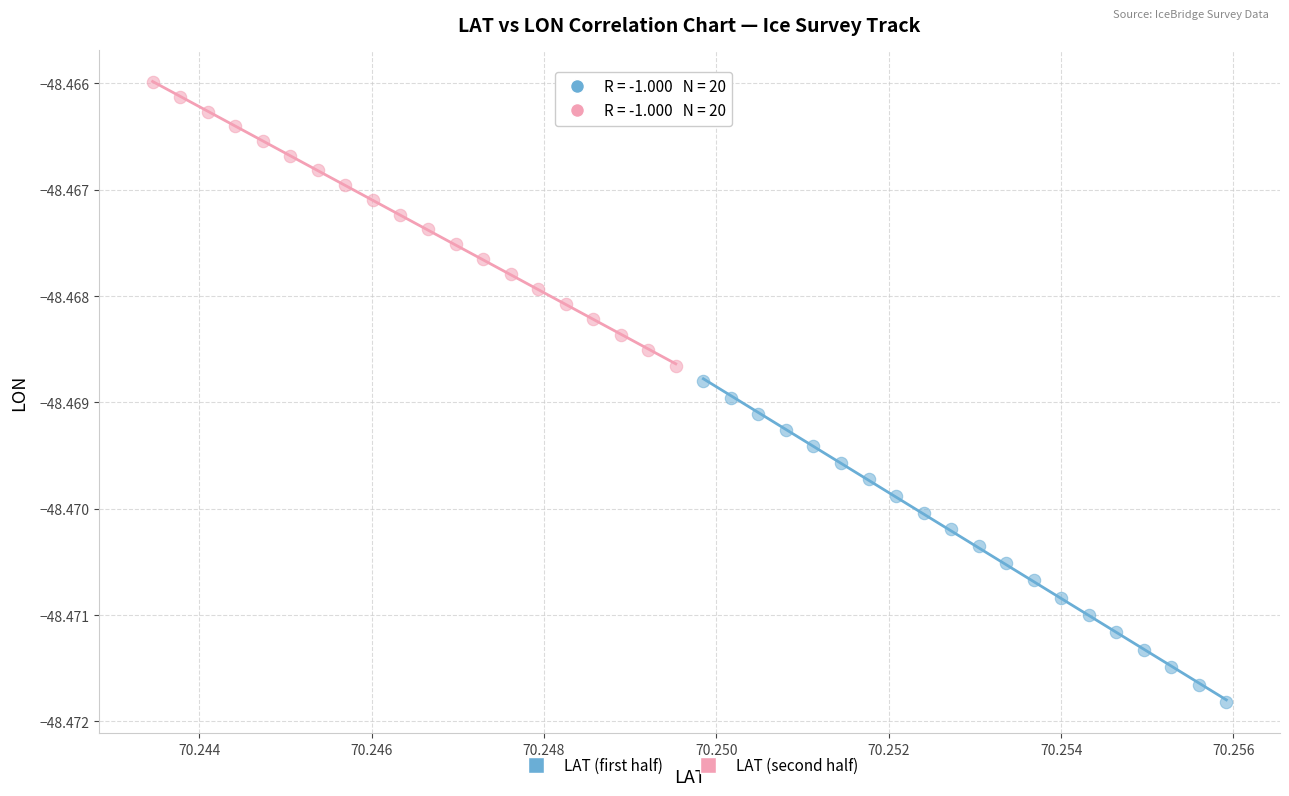

Which series reaches the minimum Y coordinate?

LAT (first half)